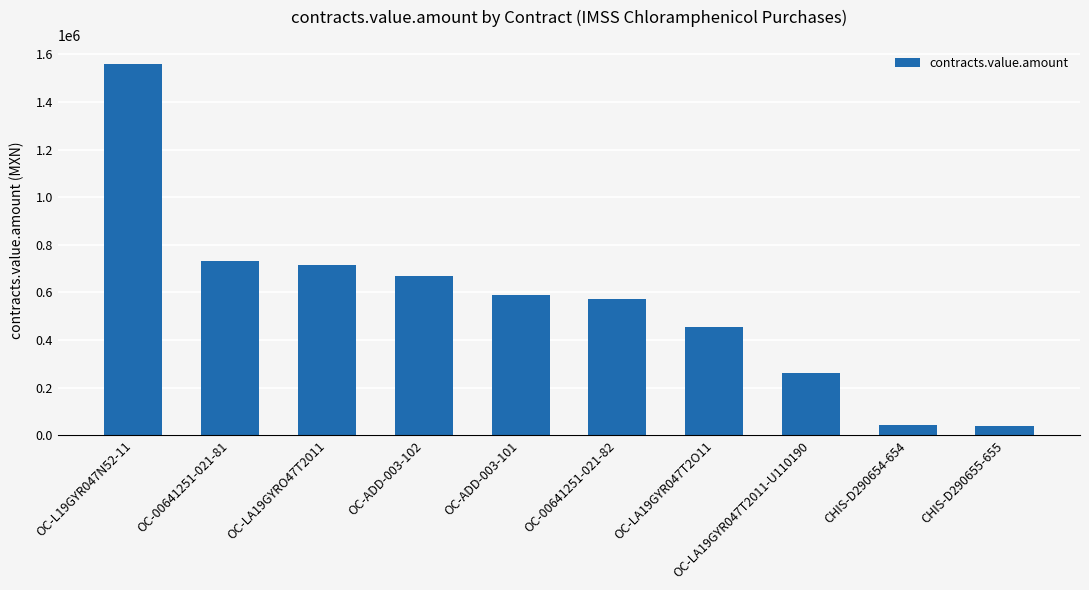

How many bars are there in total?

10